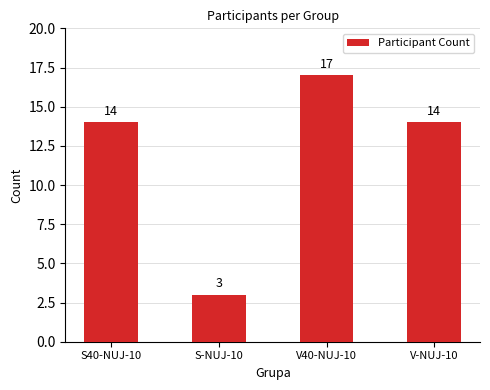

Count the number of categories in the chart.

4